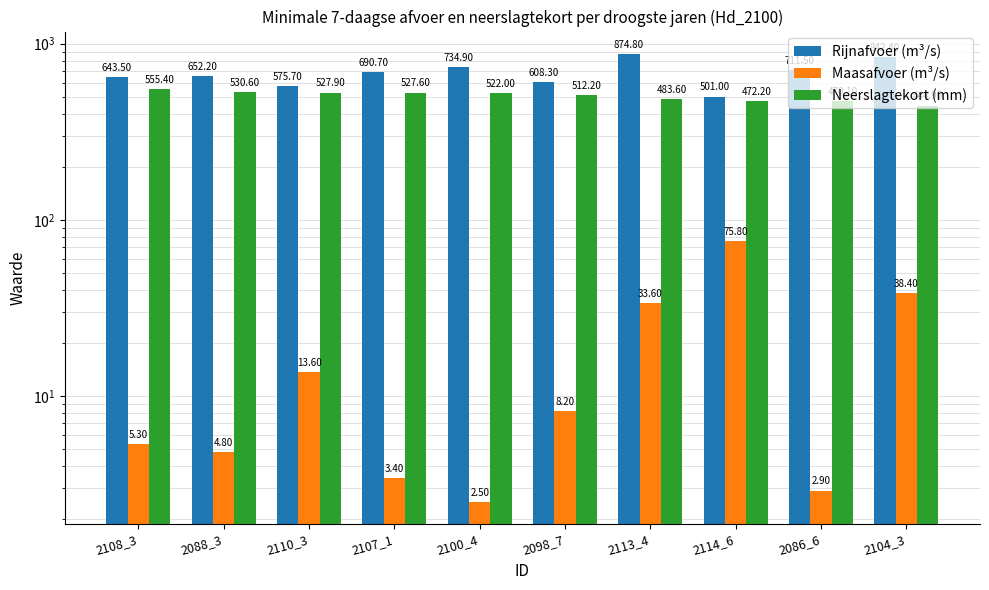

What is the sum of all Rijnafvoer (m³/s) values?

6835.0